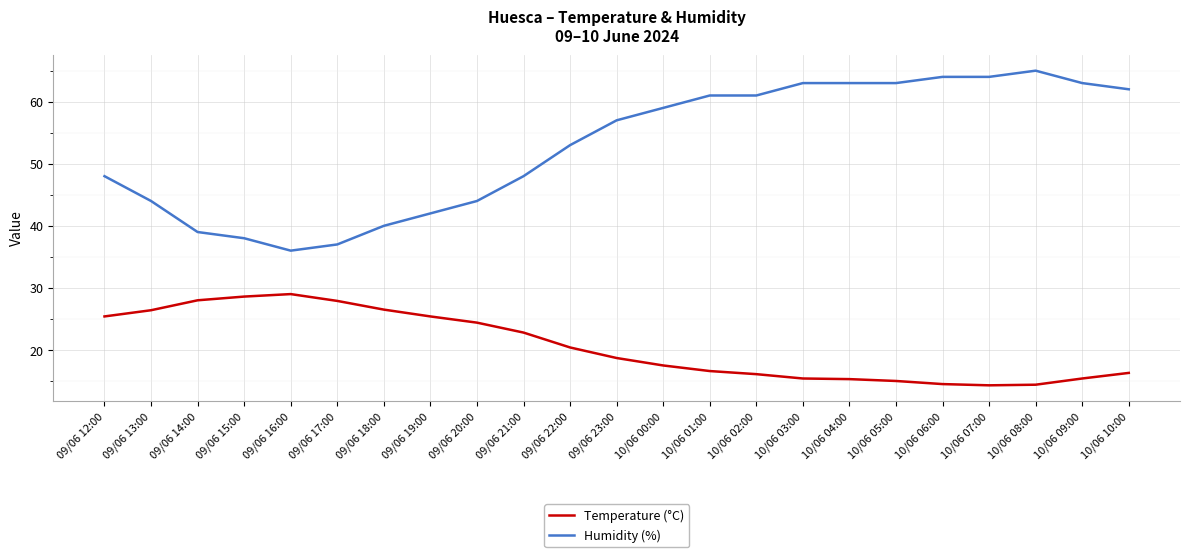

Which category has the highest value across all series?

10/06 08:00